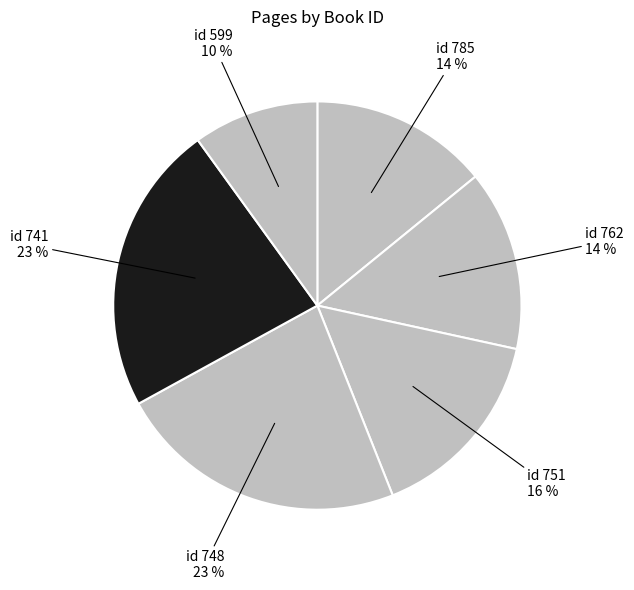

Count the number of slices in the pie.

6